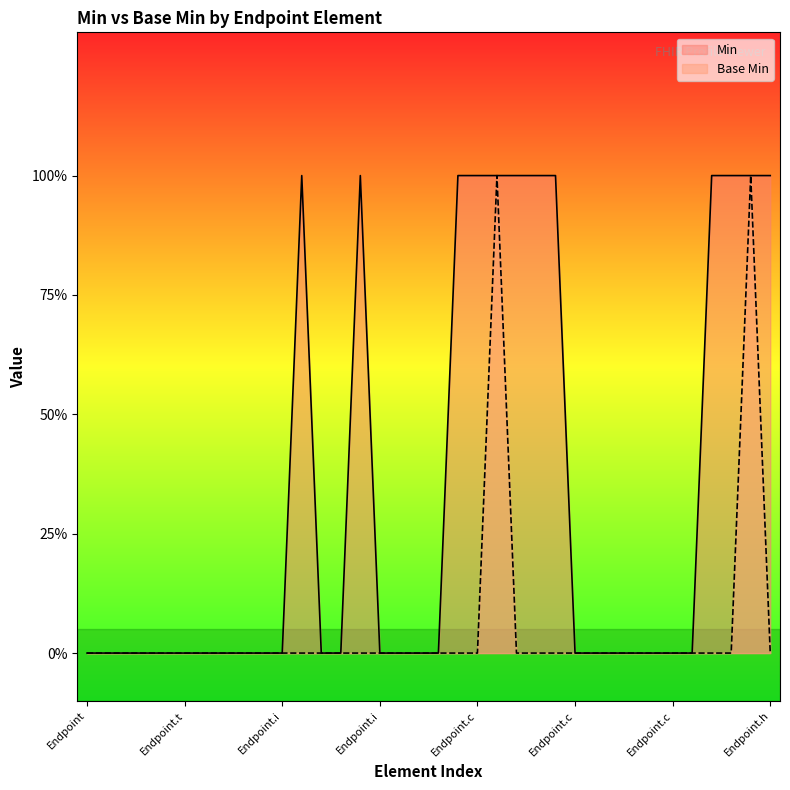

Which has a higher value, Endpoint or Endpoint.t?

Endpoint